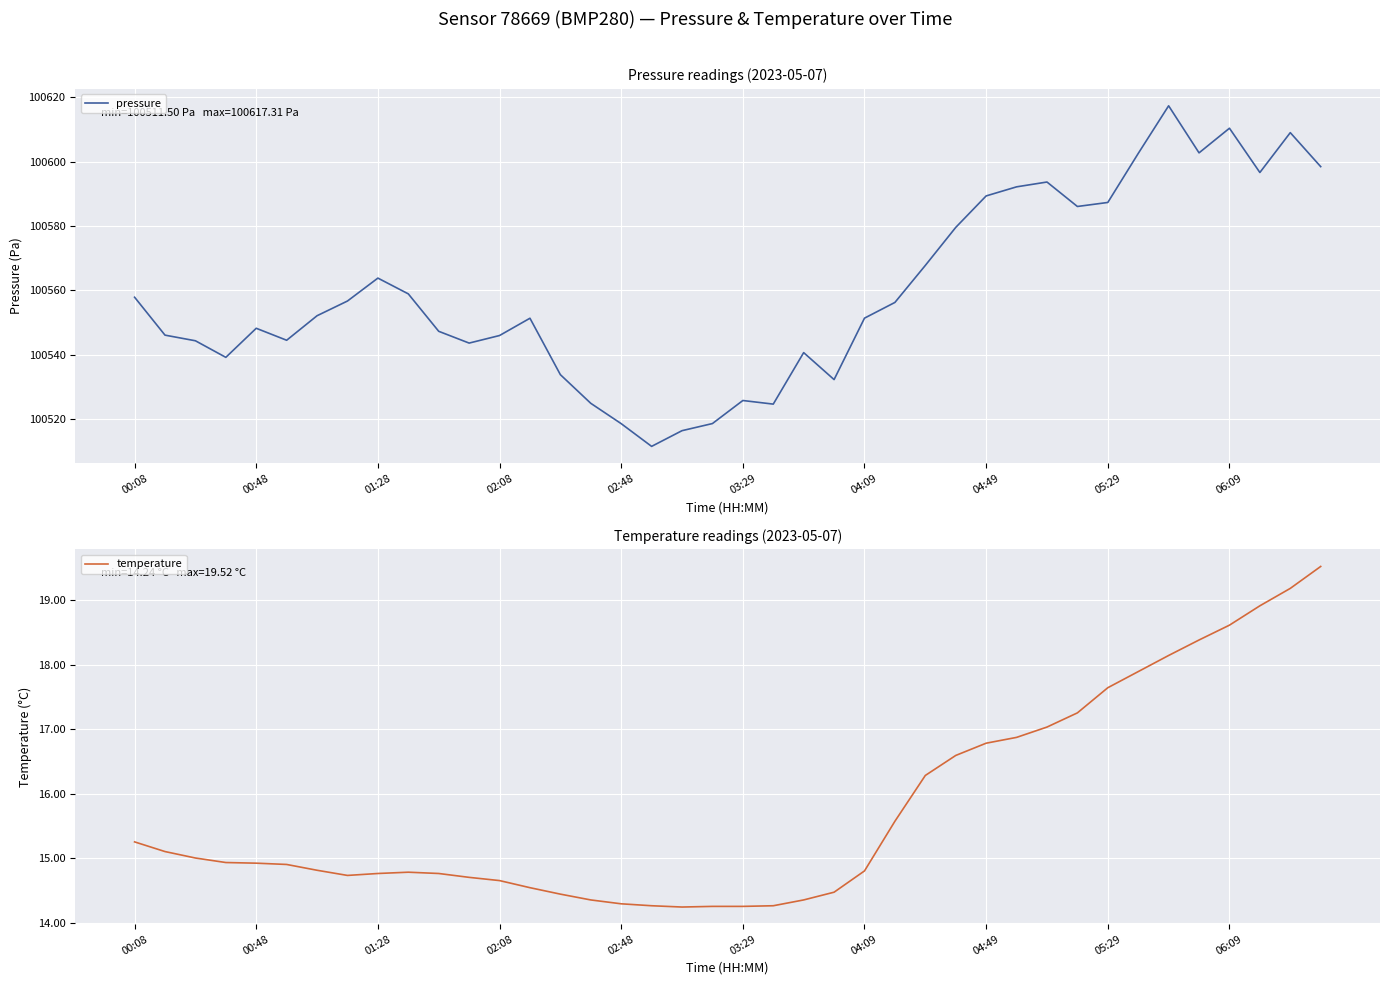

True or false: temperature and pressure cross at least once.

False